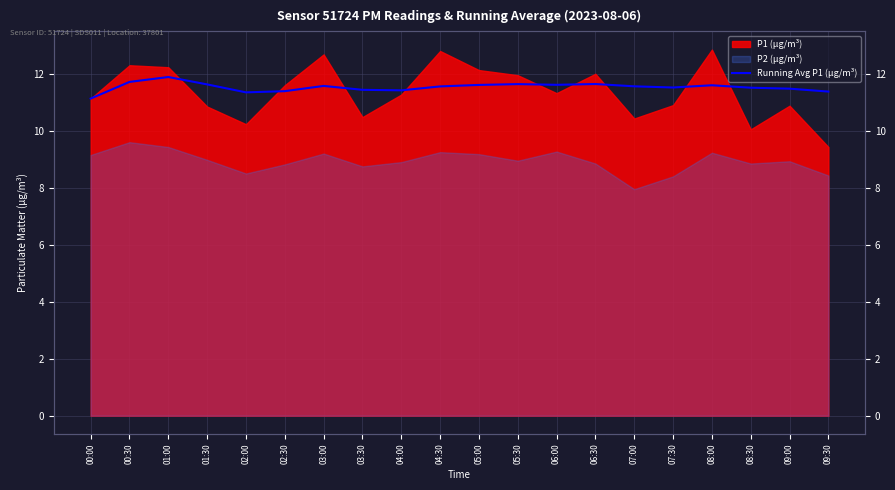

Reading left to right, what are all the values shown in this chart?

11.1	11.7	11.9	11.6	11.3	11.4	11.6	11.4	11.4	11.6	11.6	11.6	11.6	11.6	11.6	11.5	11.6	11.5	11.5	11.4